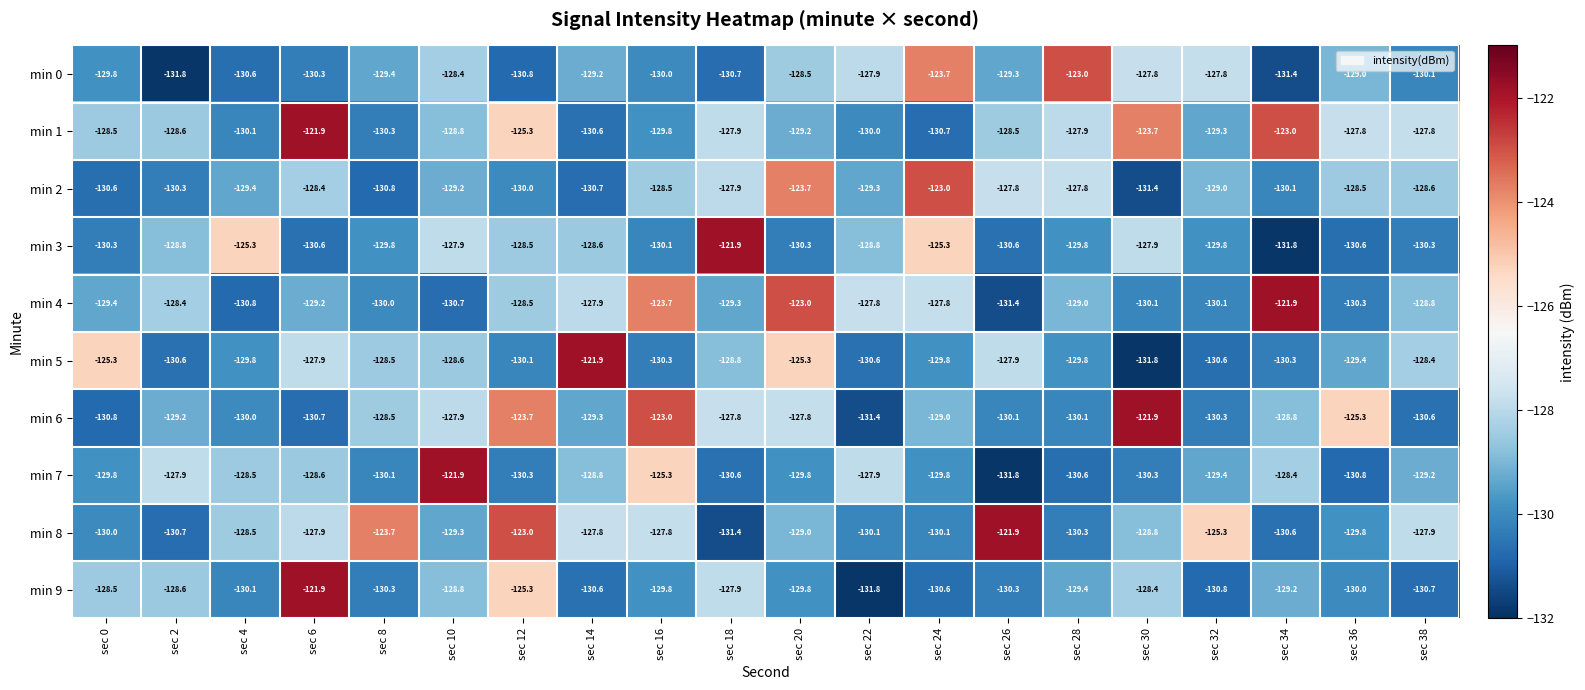

What is the minimum value for min 6?

-131.4